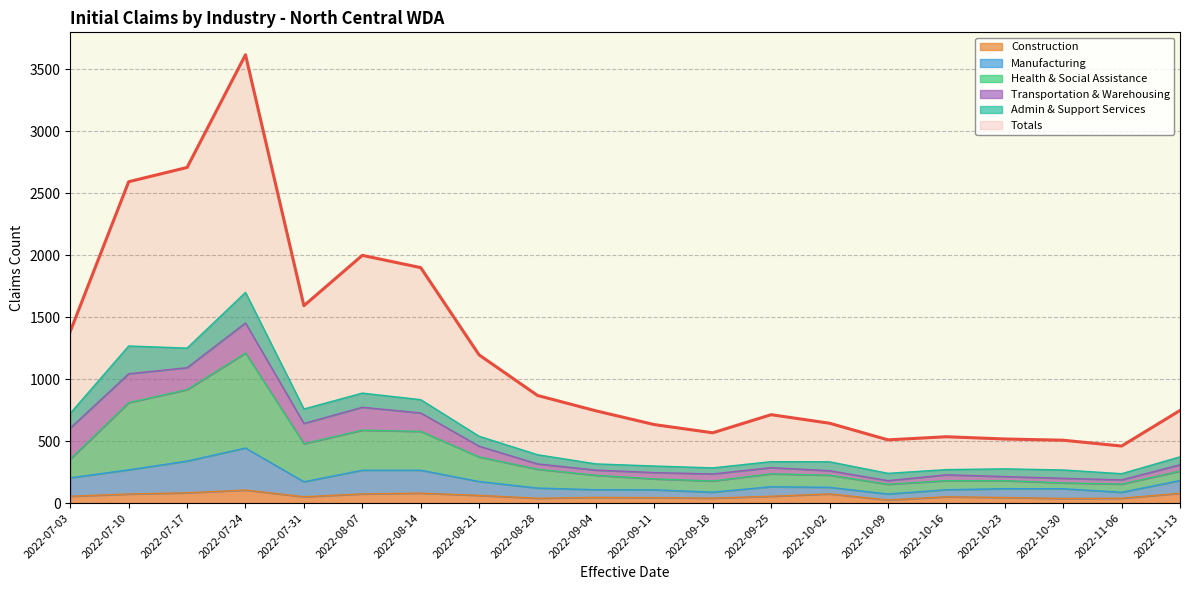

True or false: Totals and Construction cross at least once.

False